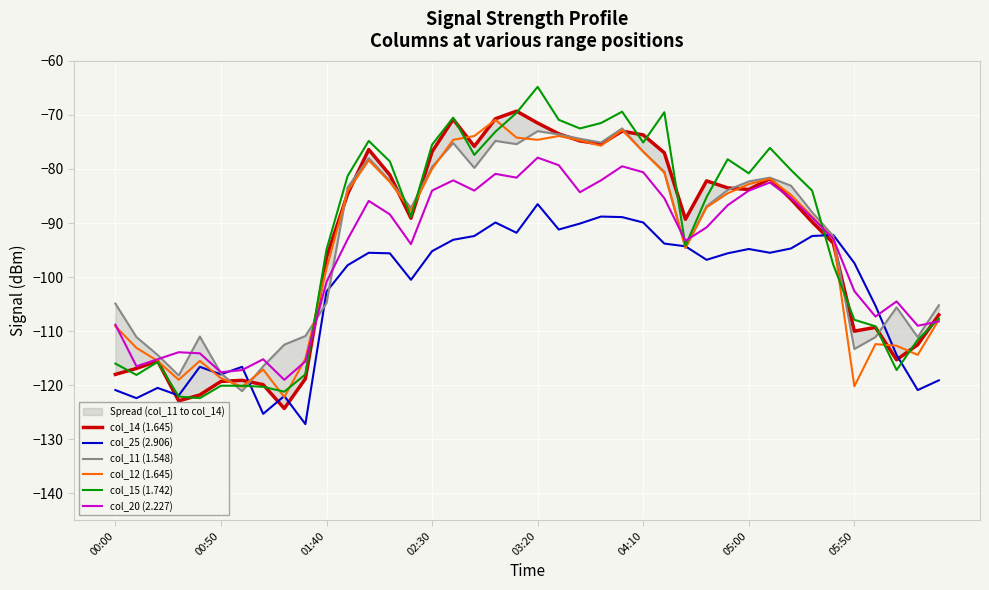

Reading left to right, list all the values displayed in this chart.

col_14 (1.645): -118.0	-116.9	-115.5	-122.9	-121.8	-119.3	-119.1	-119.9	-124.3	-118.8	-96.3	-84.6	-76.4	-81.1	-89.1	-76.8	-70.8	-75.8	-70.7	-69.3	-71.5	-73.5	-74.8	-75.4	-73.0	-73.7	-77.0	-89.3	-82.2	-83.5	-83.8	-81.8	-85.6	-89.8	-93.7	-110.0	-109.3	-115.3	-112.5	-107.0
col_25 (2.906): -120.9	-122.4	-120.5	-121.9	-116.6	-118.0	-116.6	-125.3	-122.0	-127.2	-102.7	-97.8	-95.5	-95.6	-100.5	-95.2	-93.1	-92.4	-89.9	-91.8	-86.5	-91.2	-90.1	-88.8	-88.9	-89.9	-93.8	-94.3	-96.8	-95.6	-94.8	-95.5	-94.7	-92.4	-92.2	-97.4	-105.3	-114.4	-120.9	-119.1
col_11 (1.548): -104.9	-111.1	-114.4	-118.2	-111.0	-117.8	-121.1	-116.5	-112.5	-110.9	-104.8	-83.4	-78.0	-82.2	-87.2	-79.6	-75.2	-79.8	-74.8	-75.4	-73.0	-73.6	-74.4	-75.1	-72.5	-76.8	-80.5	-94.6	-86.9	-83.9	-82.3	-81.6	-83.1	-88.0	-92.4	-113.3	-111.1	-105.6	-111.1	-105.2
col_12 (1.645): -109.1	-113.1	-115.5	-119.0	-115.5	-118.7	-120.3	-117.1	-122.2	-115.1	-98.4	-84.1	-78.4	-82.4	-87.7	-80.0	-74.6	-73.9	-70.9	-74.2	-74.6	-73.9	-74.7	-75.7	-72.8	-76.8	-80.7	-94.6	-87.1	-84.5	-82.8	-81.8	-84.8	-88.8	-92.9	-120.2	-112.4	-112.7	-114.4	-107.9
col_15 (1.742): -116.0	-118.1	-115.7	-122.1	-122.4	-120.1	-120.1	-120.3	-121.2	-118.0	-94.9	-81.3	-74.8	-78.6	-88.9	-75.5	-70.5	-77.4	-73.1	-69.6	-64.8	-70.9	-72.5	-71.5	-69.4	-75.1	-69.5	-94.2	-85.2	-78.2	-80.8	-76.1	-80.2	-84.0	-97.7	-107.9	-109.1	-117.2	-111.6	-107.7
col_20 (2.227): -108.8	-116.5	-115.2	-113.9	-114.1	-117.6	-117.2	-115.2	-119.0	-115.6	-100.9	-93.0	-85.9	-88.4	-93.9	-84.0	-82.1	-84.0	-80.9	-81.6	-77.9	-79.3	-84.3	-82.1	-79.5	-80.6	-85.4	-93.3	-90.8	-86.7	-84.0	-82.5	-85.4	-89.0	-92.9	-102.6	-107.3	-104.5	-109.0	-108.2